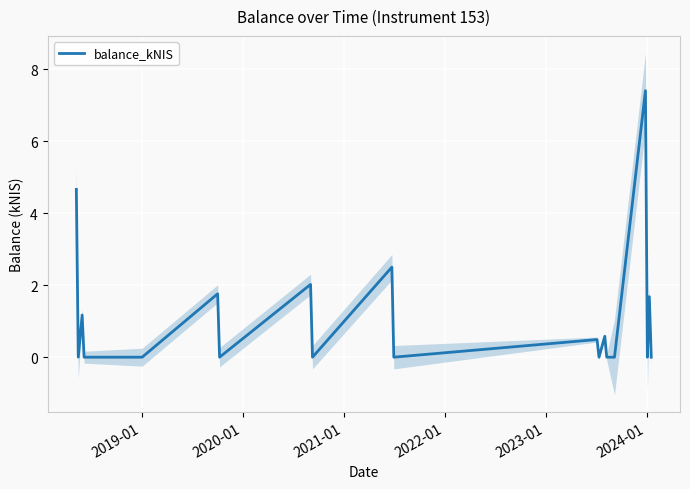

Does the chart display data point markers on the line(s)?

No